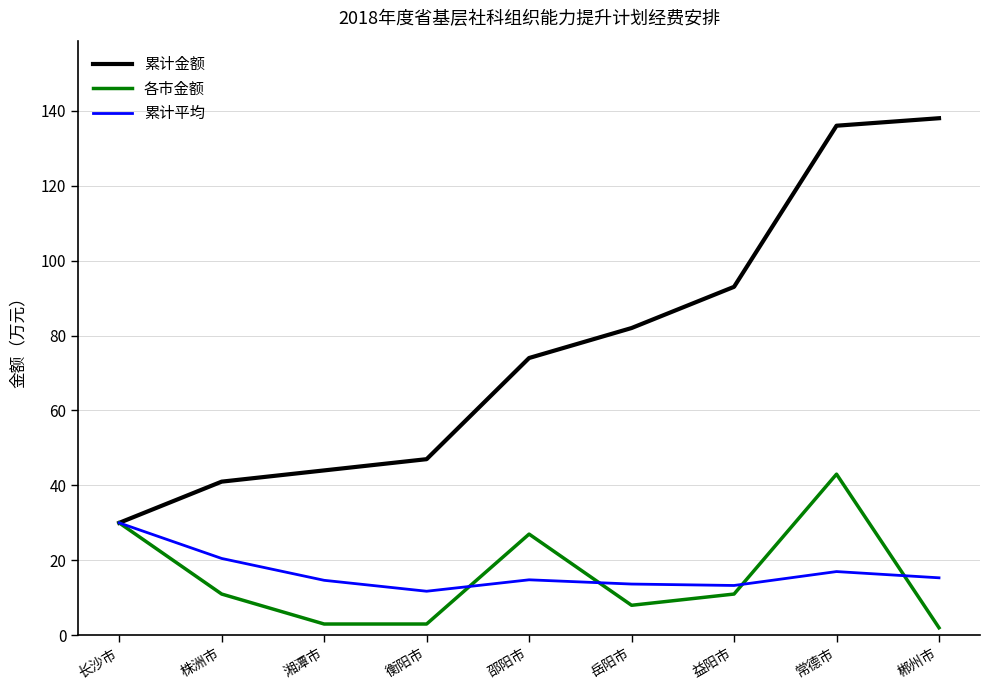

What position from the left is 株洲市?

2